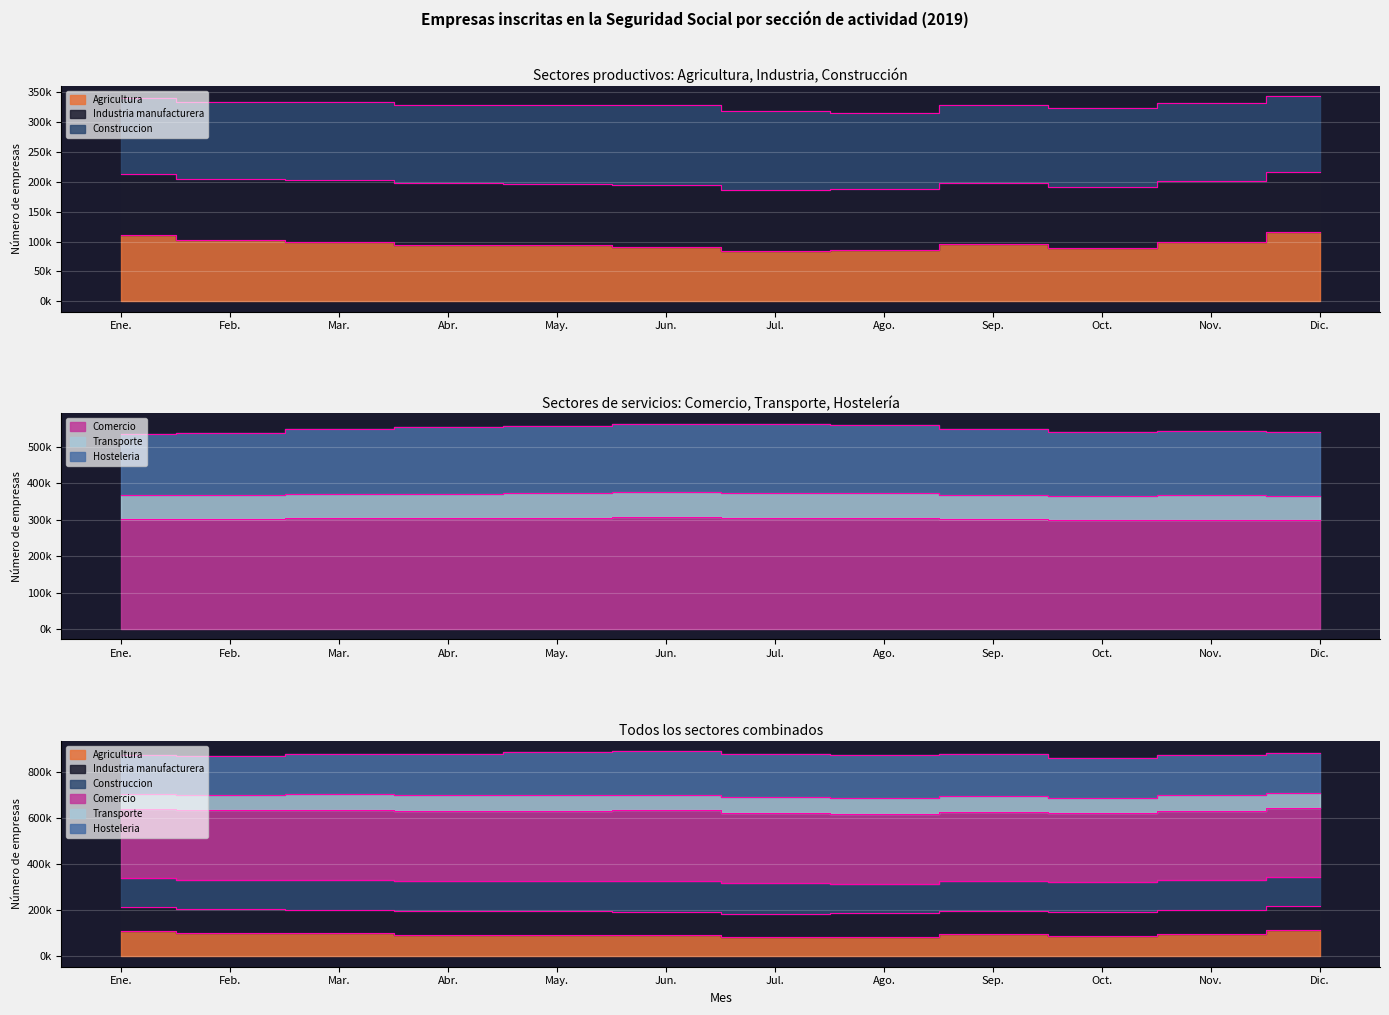

How many data points does each series have?

12